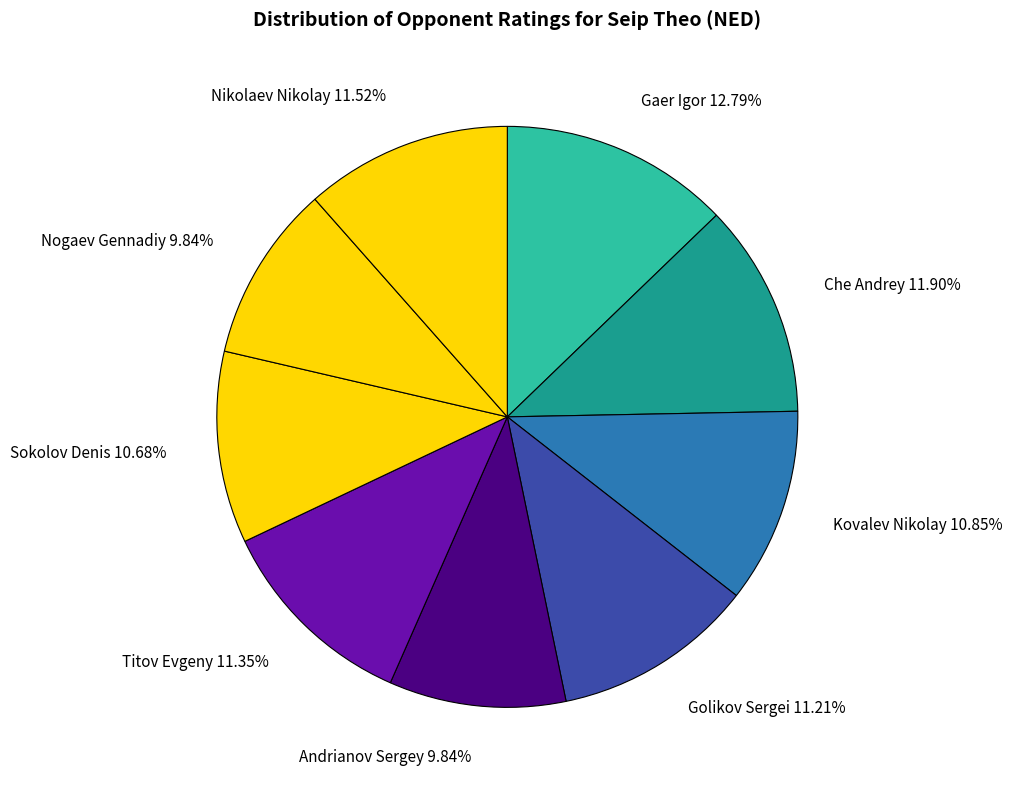

Do Nogaev Gennadiy and Che Andrey together represent more than half of the pie?

No